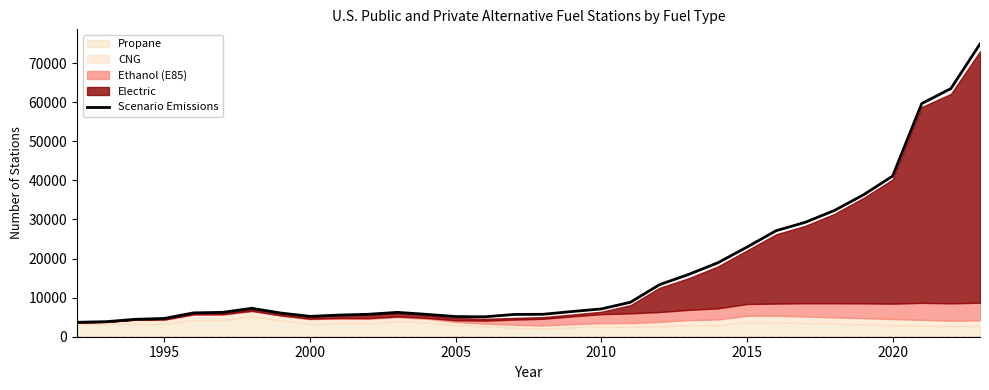

Is it true that Scenario Emissions equals 18656 at 2020?

False